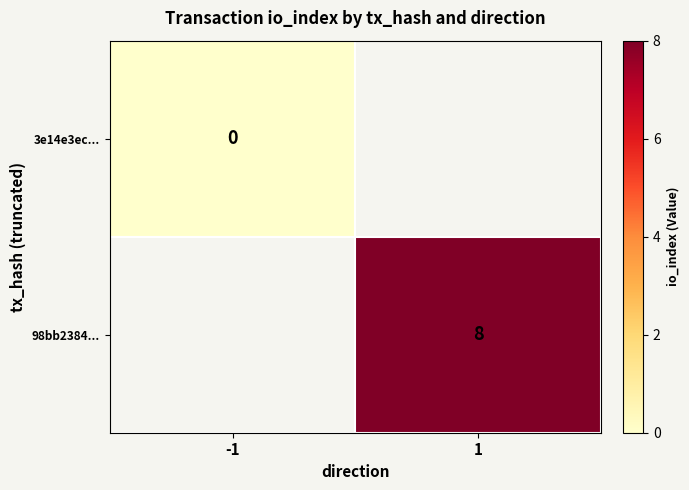

How many categories are shown in the chart?

2